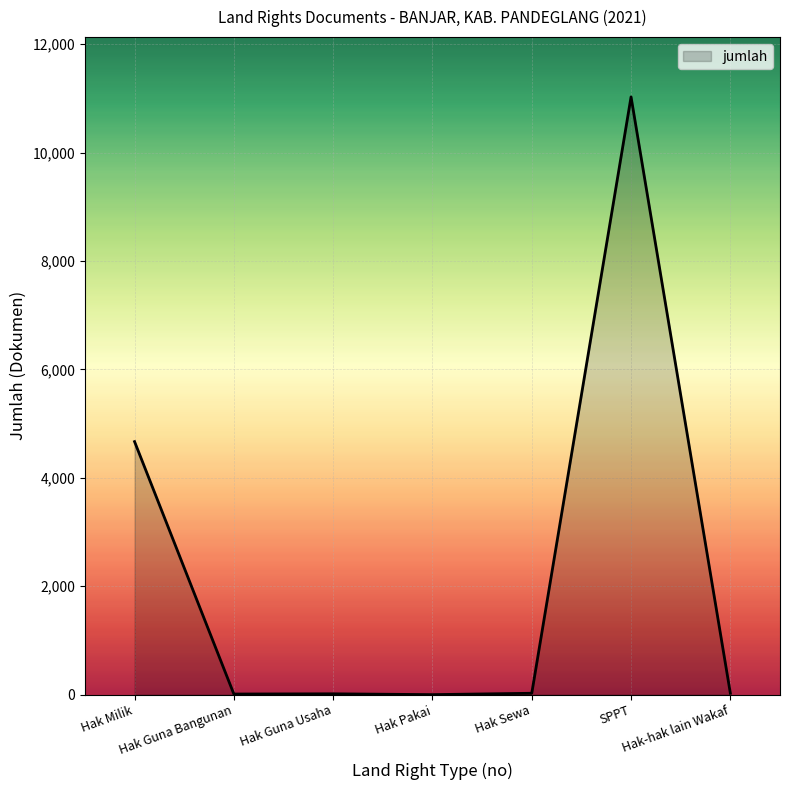

What position from the left is SPPT?

6